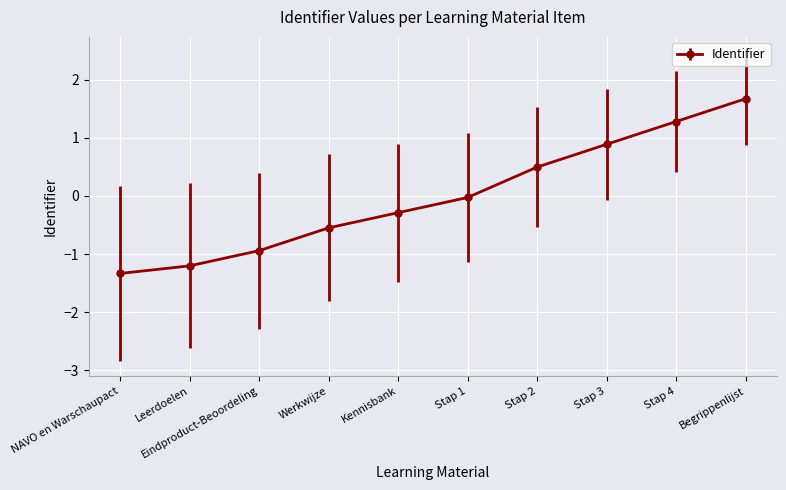

How many values are below 0?

6